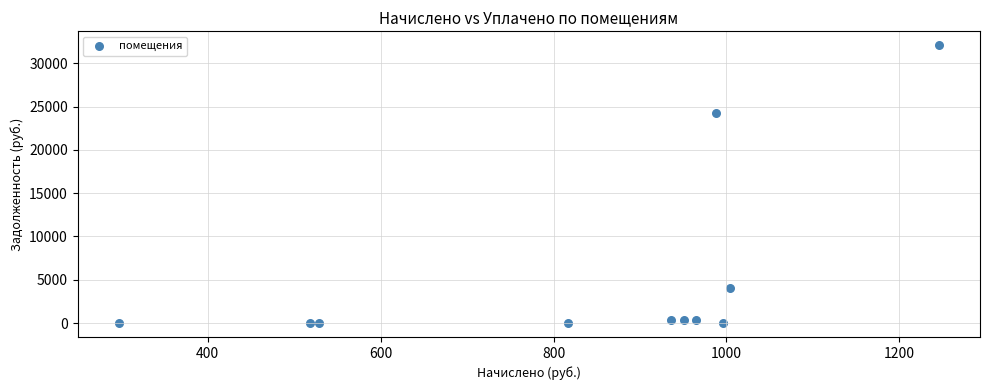

What Y value in the scatter plot is closest to 16038?

24268.8